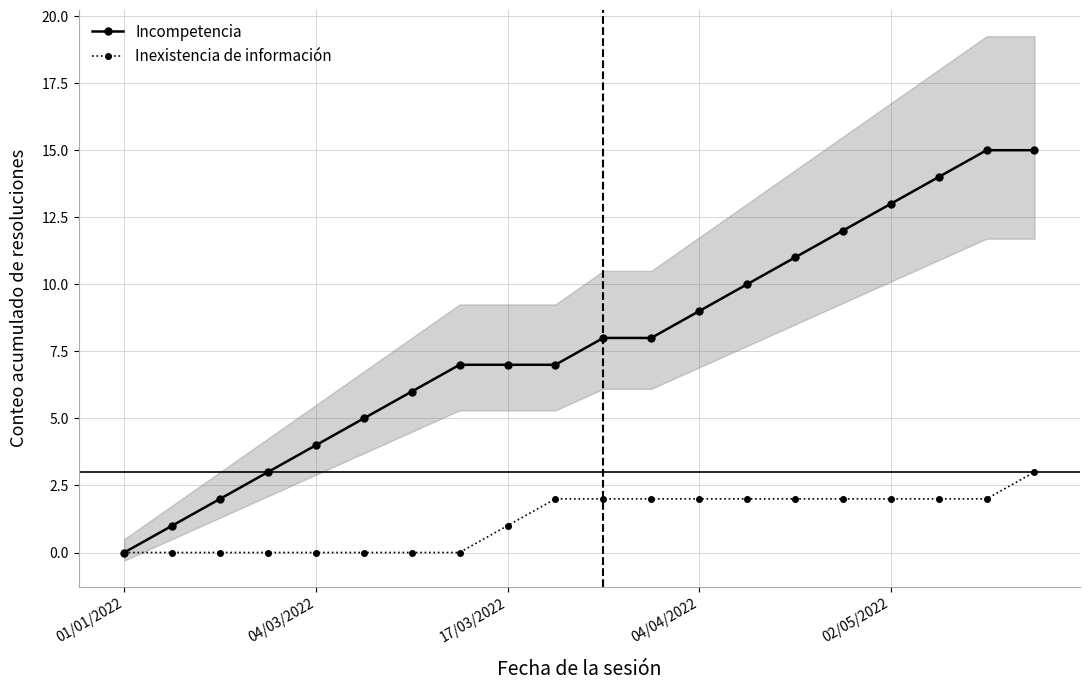

True or false: Inexistencia de información has a value of 2 at 13.

True